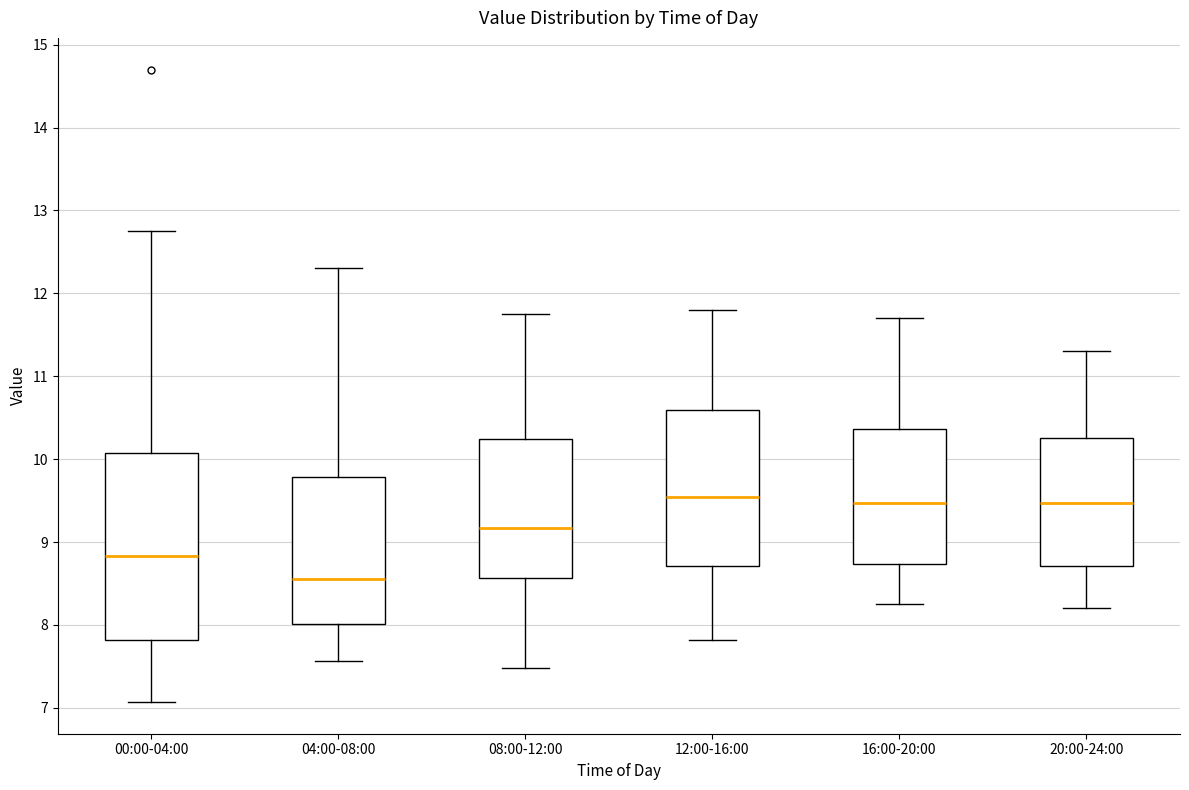

Which box is the tallest, from its lower edge to its upper edge?

00:00-04:00